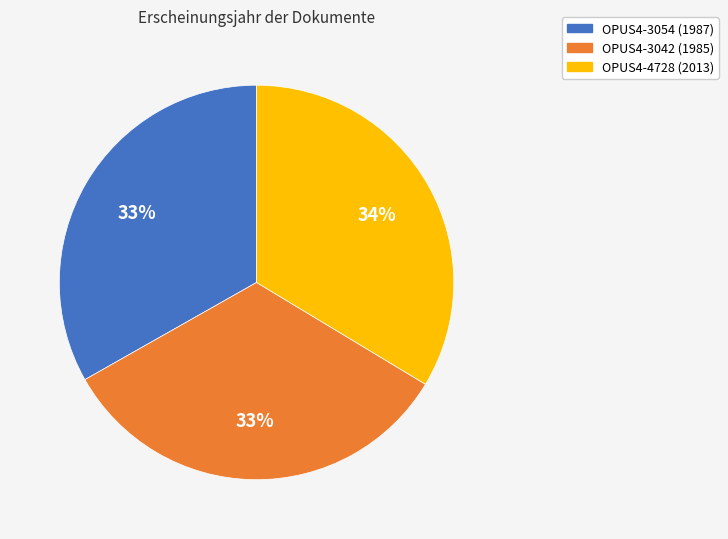

How many segments does this pie chart have?

3